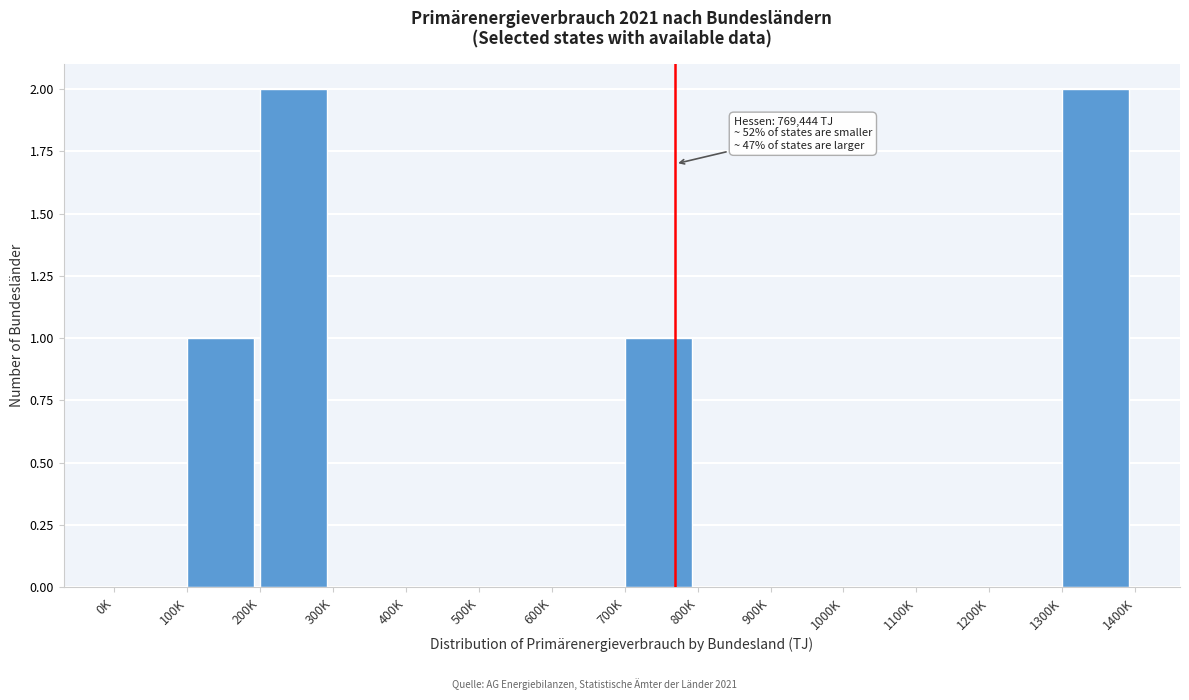

Reading right to left, list all the values displayed in this chart.

1300K=2	1200K=0	1100K=0	1000K=0	900K=0	800K=0	700K=1	600K=0	500K=0	400K=0	300K=0	200K=2	100K=1	0K=0